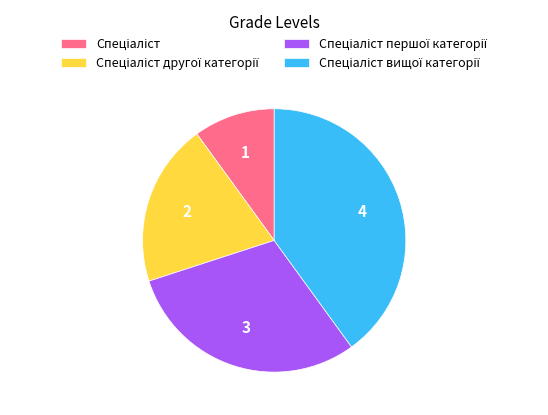

Is there a majority slice in this chart?

No